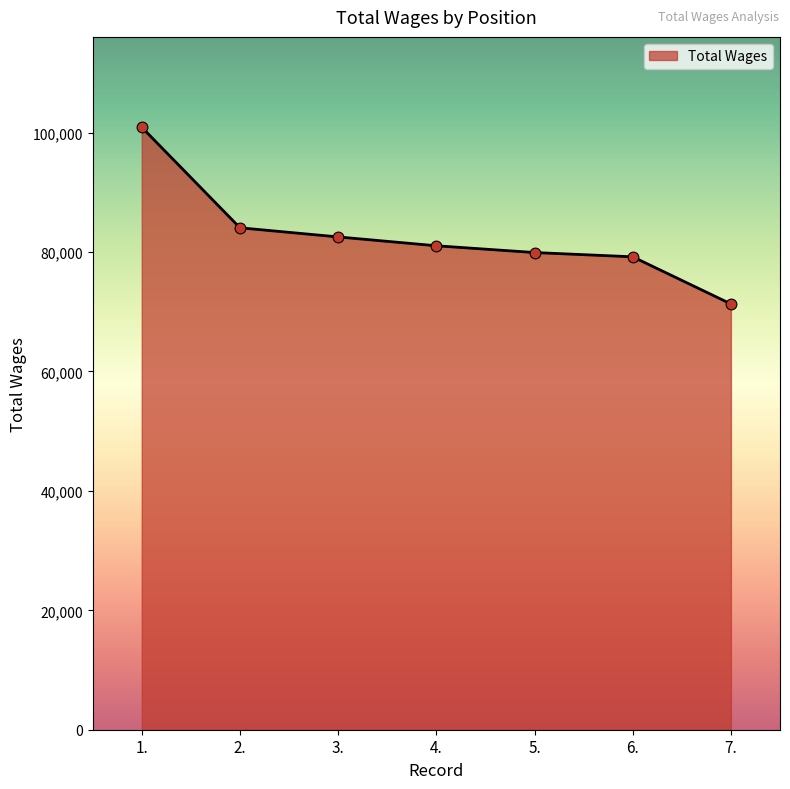

Approximately how many times larger is the value at 7. compared to 1.?

0.7